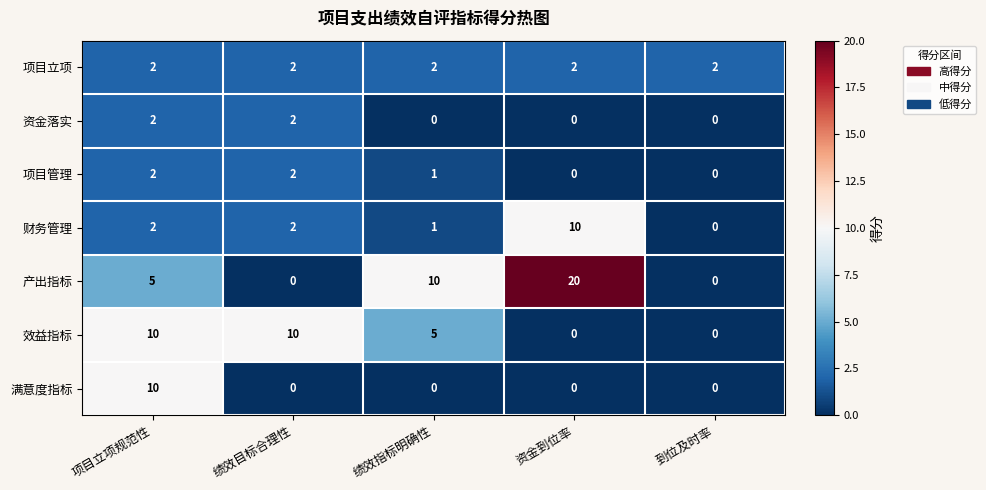

Which series changed the most between 资金到位率 and 到位及时率?

产出指标